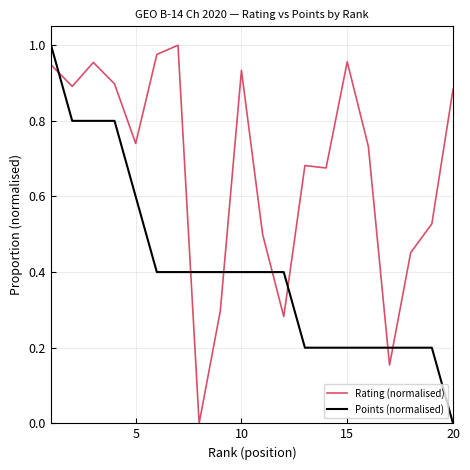

True or false: Points (normalised) and Rating (normalised) intersect in this chart.

True